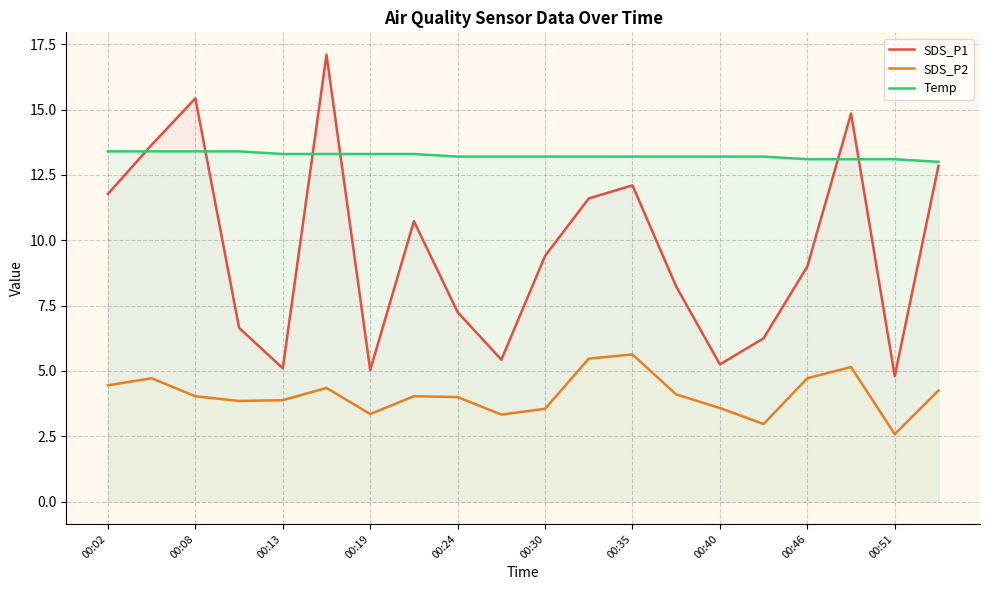

What is the spread (max minus min) of values at 00:46?

8.4